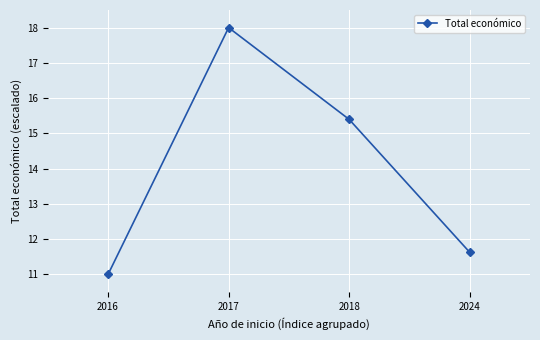

What is the ratio of the value at 2018 to the value at 2016?

1.4